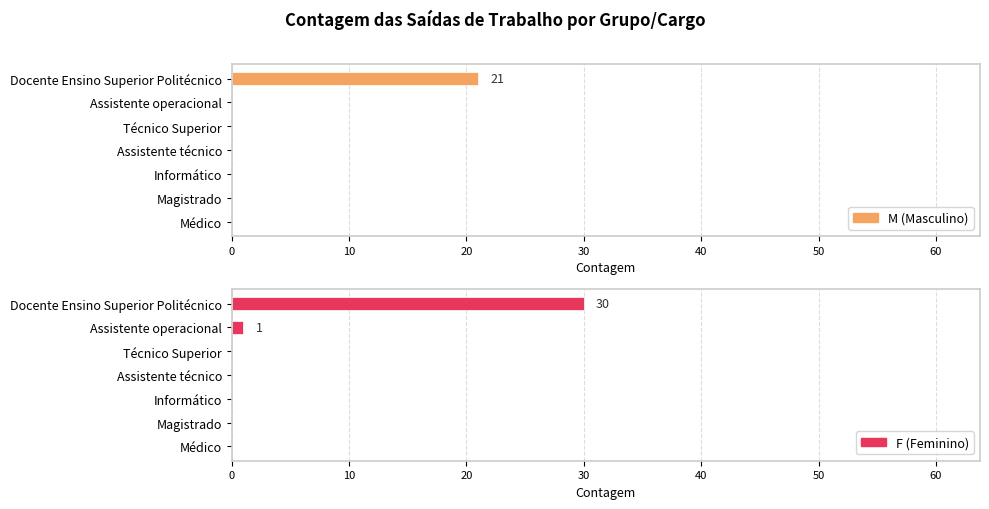

Which series has the largest total across all categories?

F (Feminino)